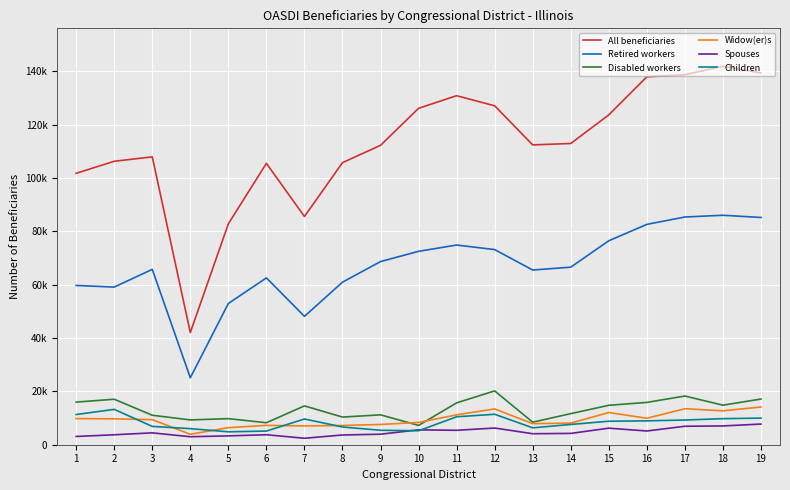

Which series changed the most between 8 and 9?

Retired workers